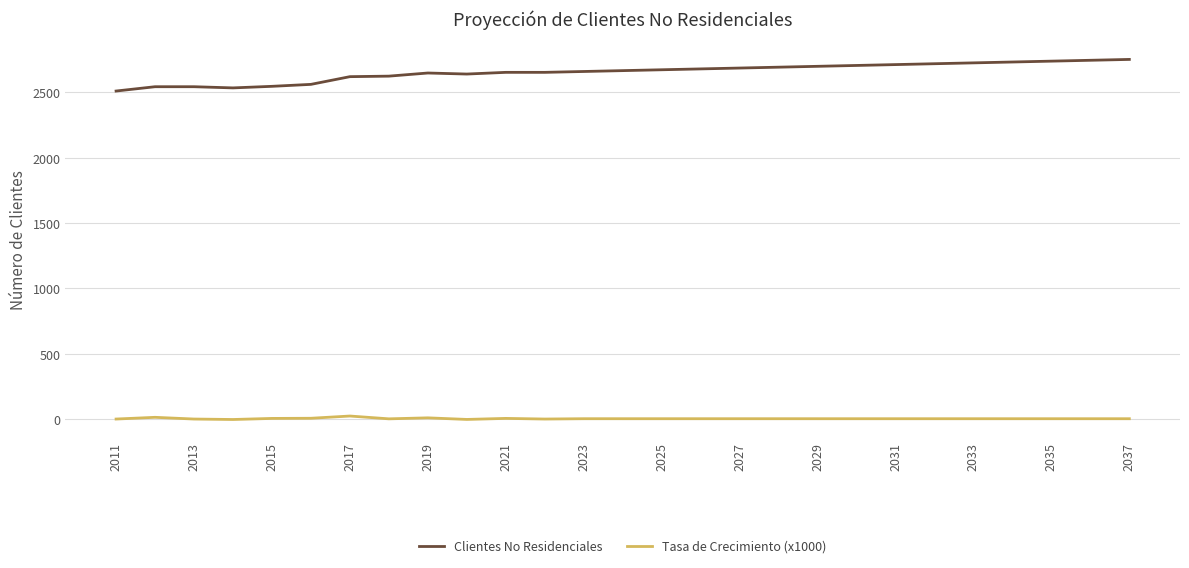

True or false: Clientes No Residenciales and Tasa de Crecimiento (x1000) cross at least once.

False